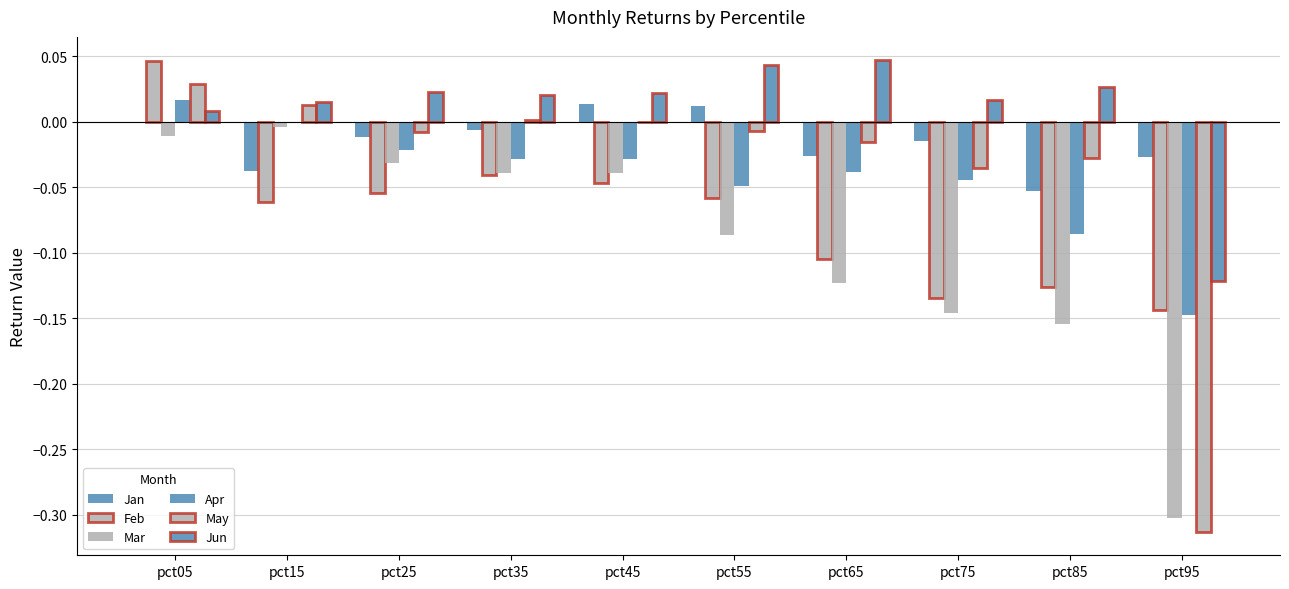

The Mar series shows -0.1 at pct75. True or false?

True